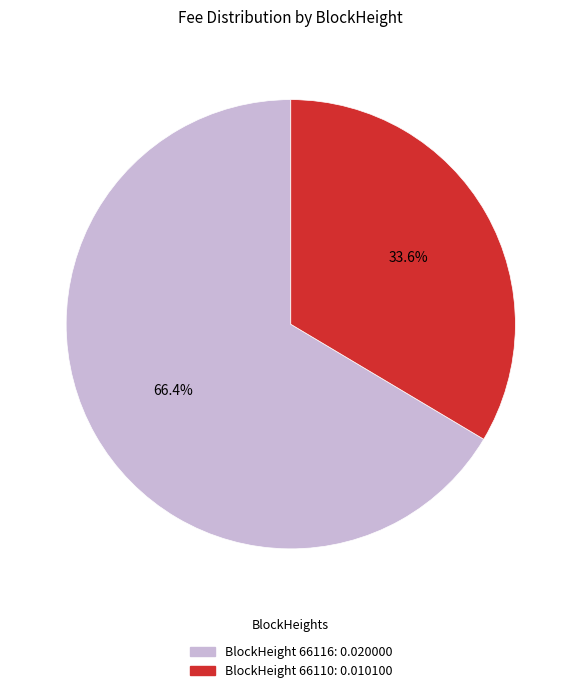

Is there a majority slice in this chart?

Yes